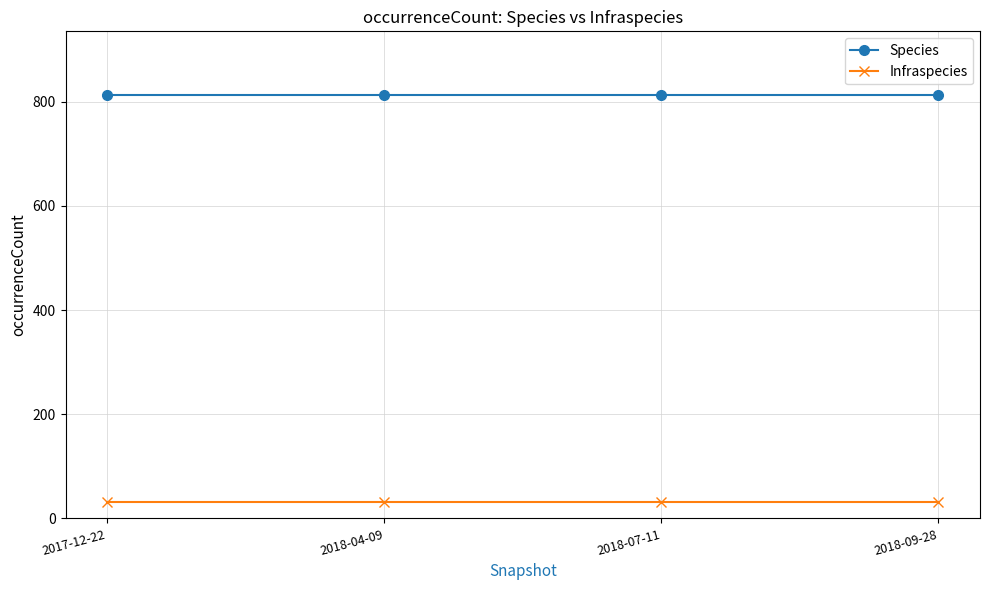

True or false: Species and Infraspecies intersect in this chart.

False